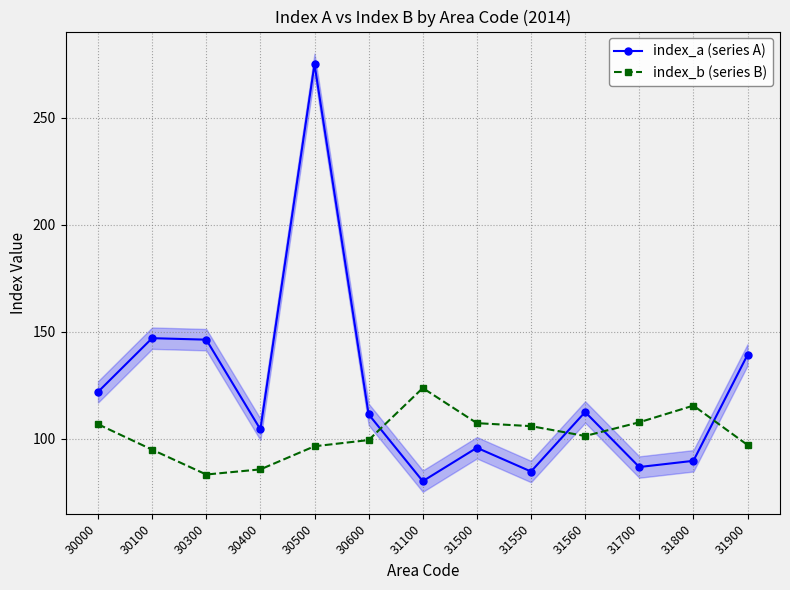

Which category has the highest value across all series?

30500